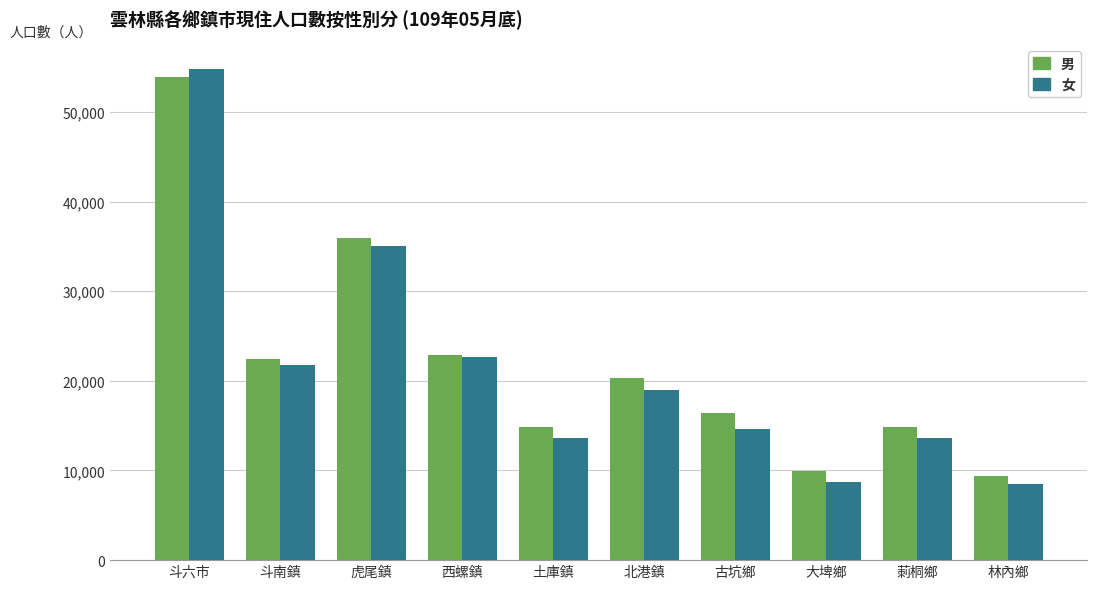

Between 西螺鎮 and 林內鄉, which series saw the biggest shift?

女